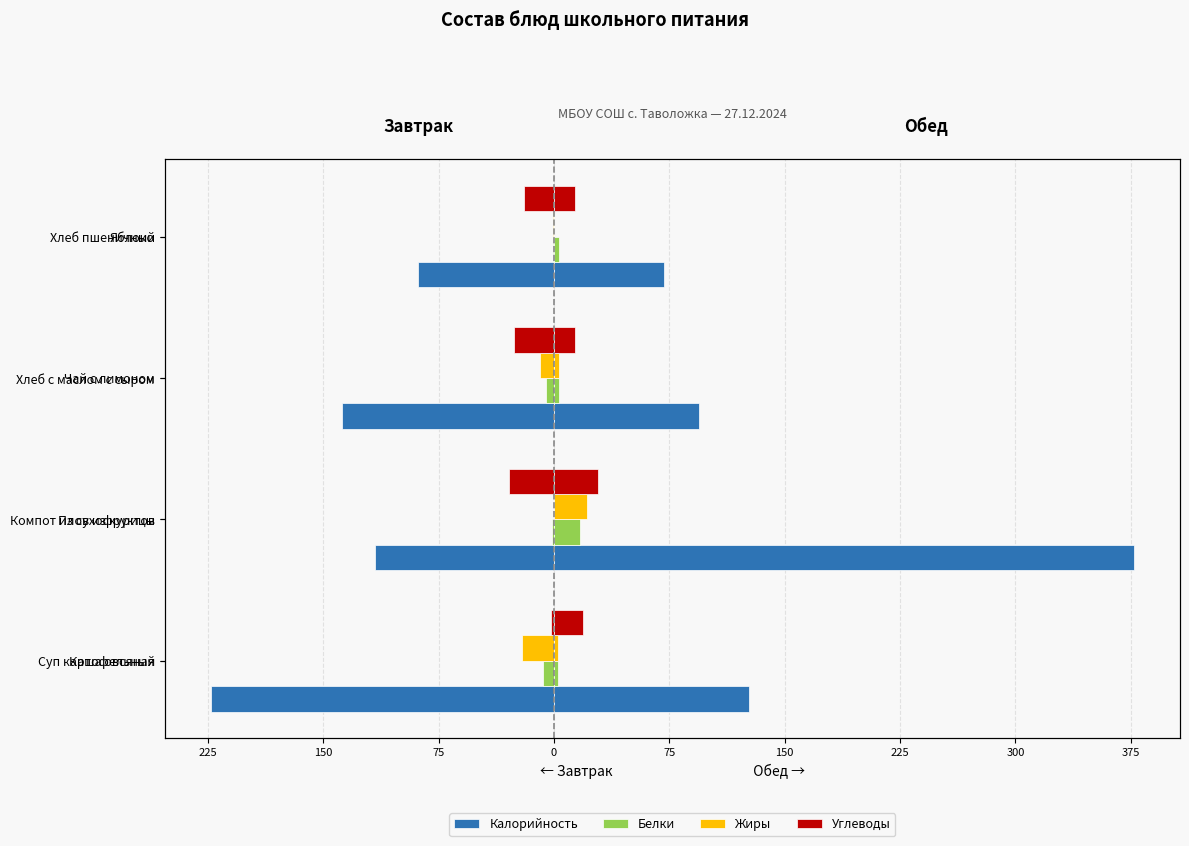

The Белки series shows -0.0 at Хлеб пшеничный. True or false?

True